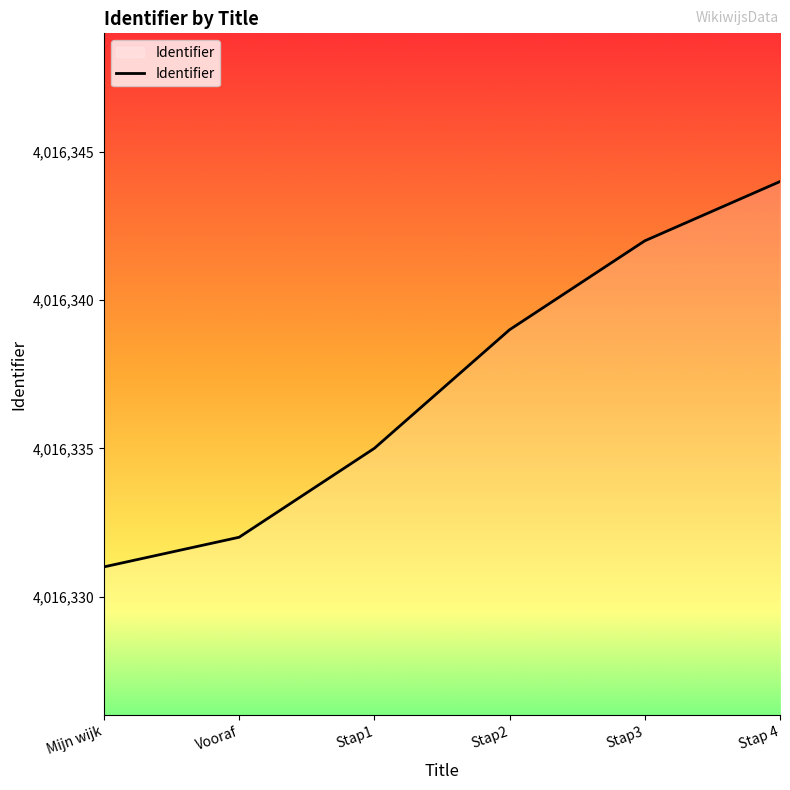

Which label corresponds to the smallest value in the chart?

Mijn wijk